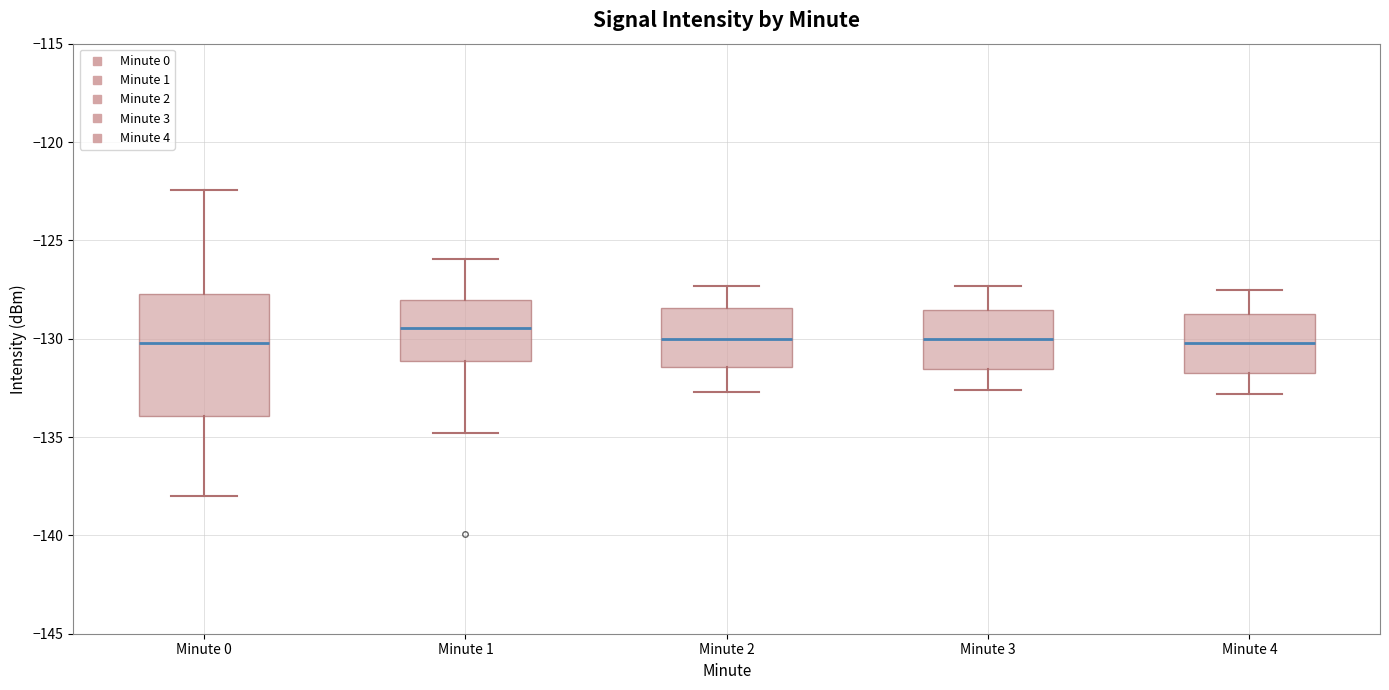

Which box is the tallest, from its lower edge to its upper edge?

Minute 0